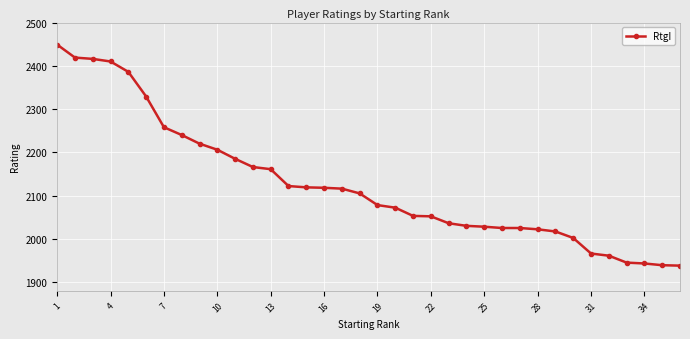

Count the number of data series in this chart.

1